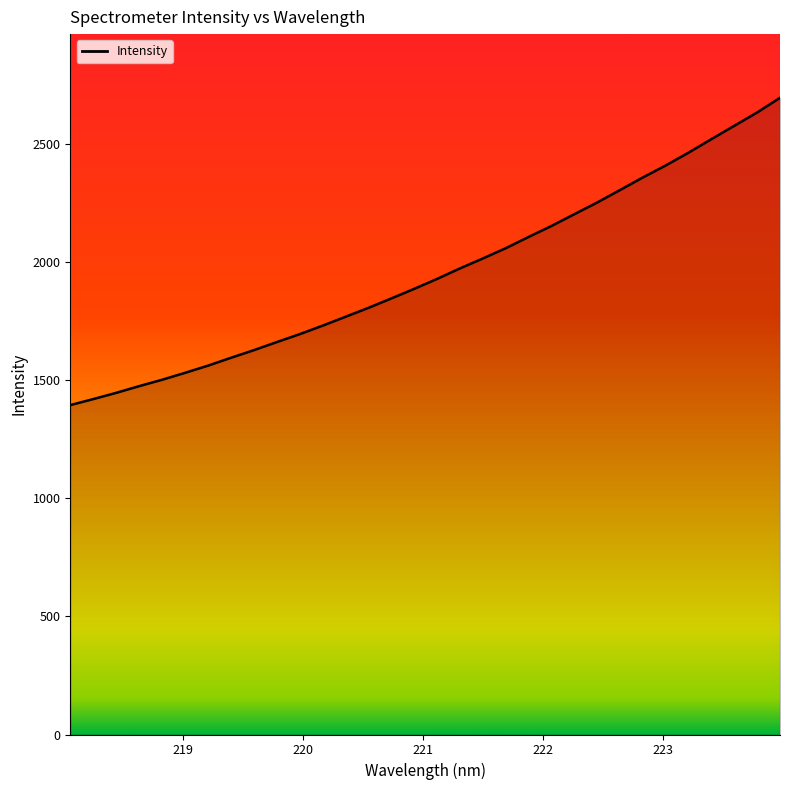

How many values are below 1927?

16